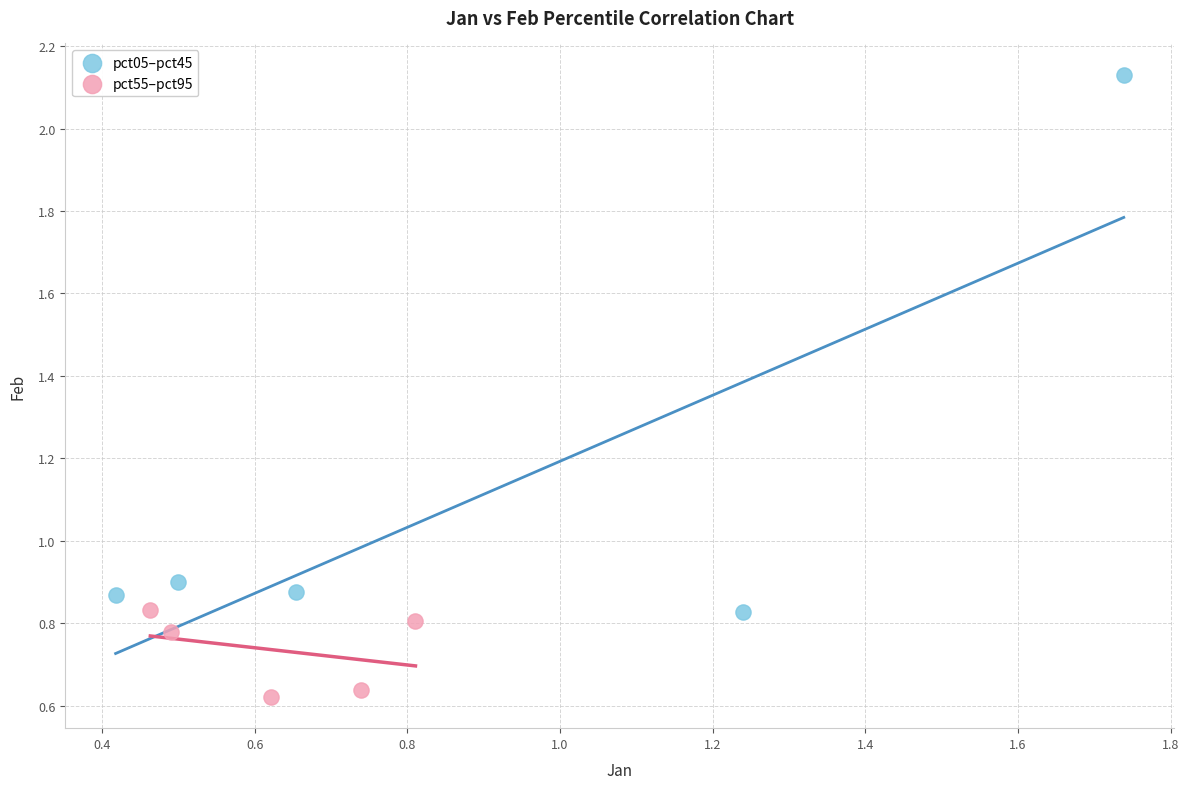

Which series contains the lowest Y value?

pct55–pct95